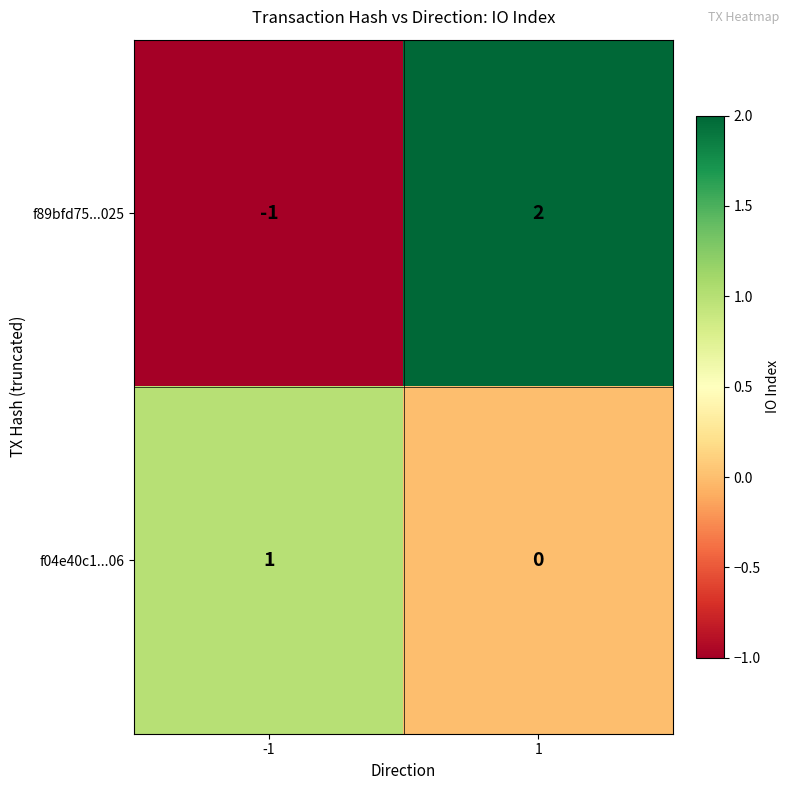

The f89bfd75...025 series shows 2 at 1. True or false?

True